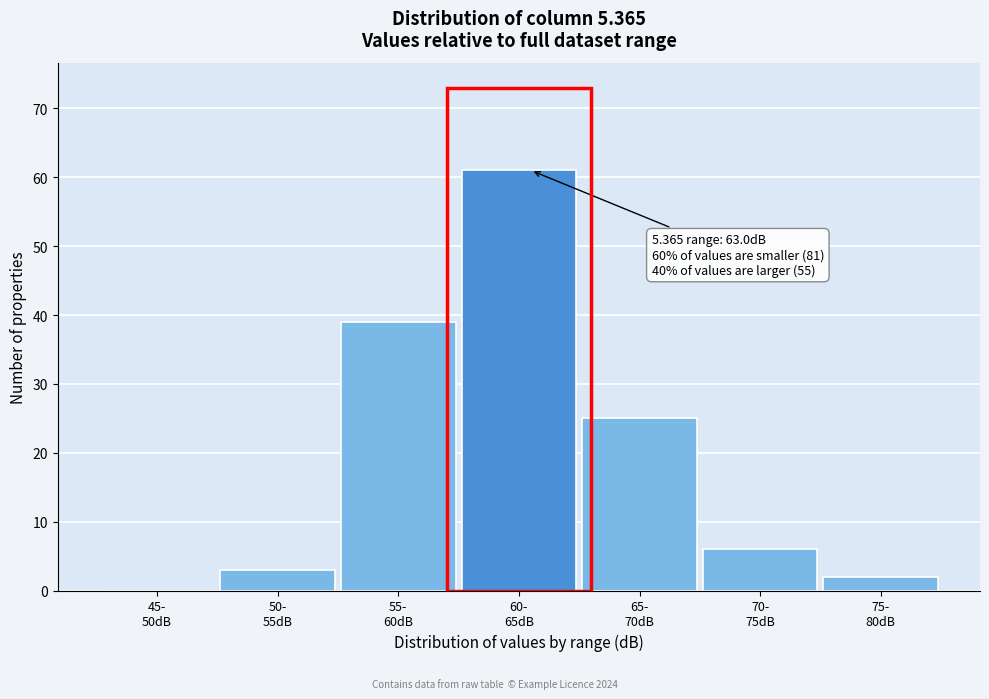

What is the sum of all values?

136